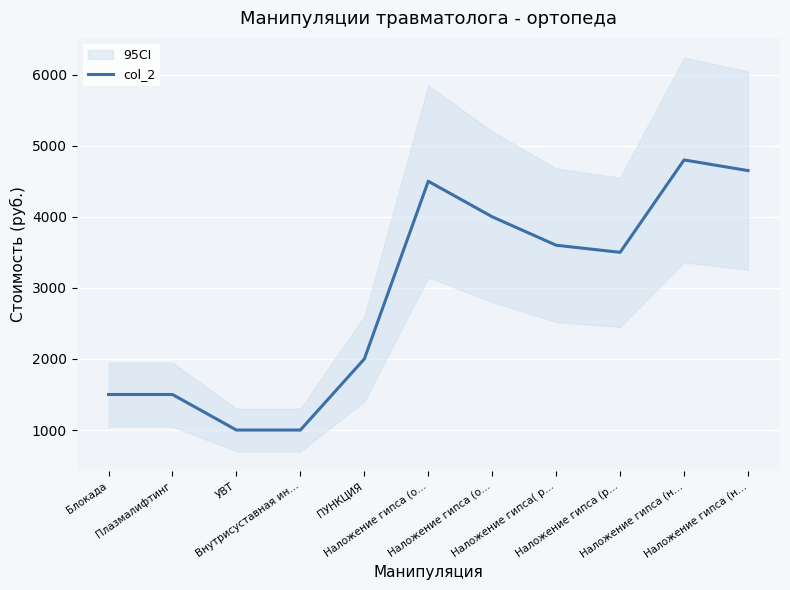

What is the label of the 1st point from the left?

Блокада